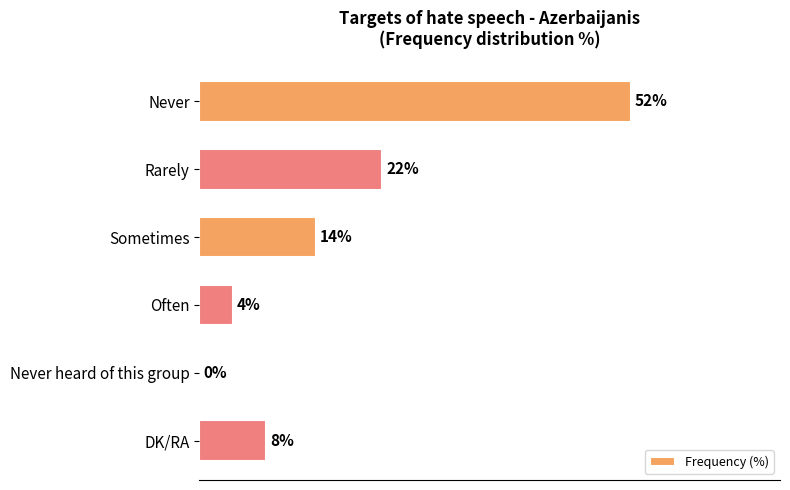

At which category does the chart reach its peak across all series?

Never